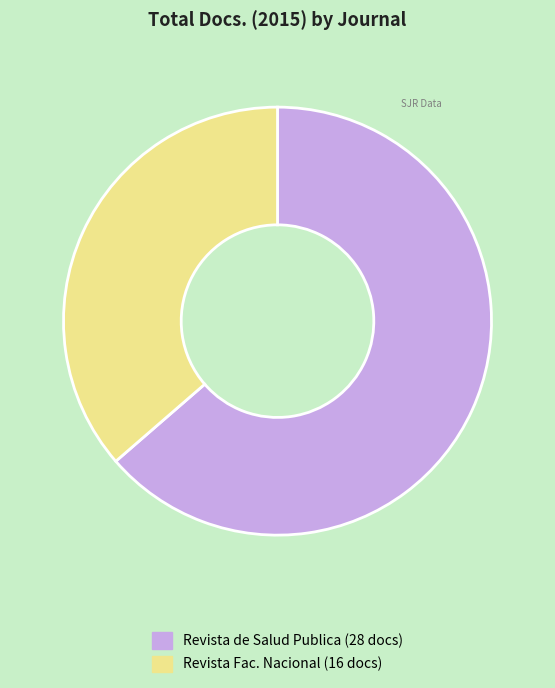

Does any single category account for the majority?

Yes